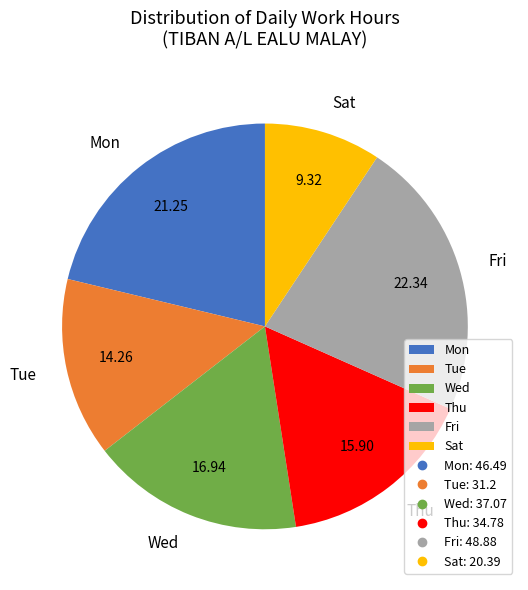

Is there a majority slice in this chart?

No